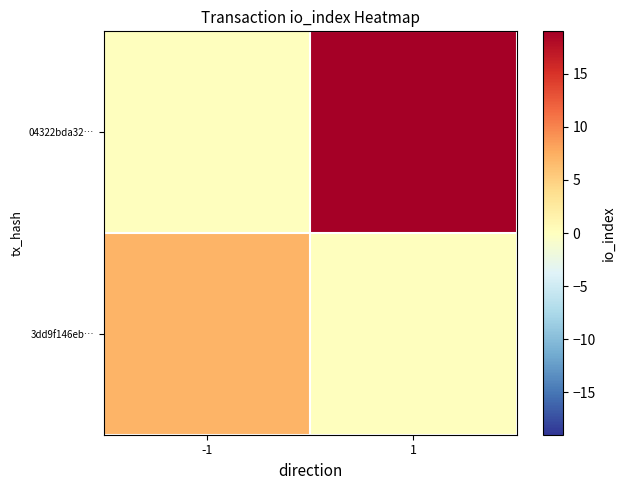

Reading right to left, transcribe all the data shown in this chart.

3dd9f146eb…: 1=0	-1=7
04322bda32…: 1=19	-1=0